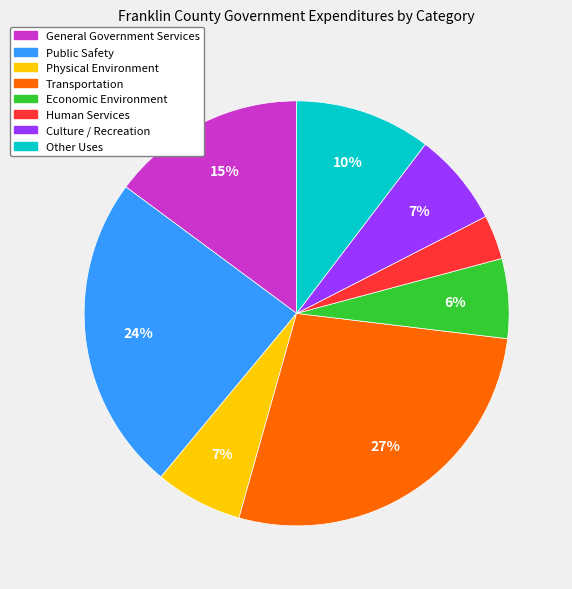

To the nearest percent, what is the difference between the Culture / Recreation and Transportation slice percentages?

20%